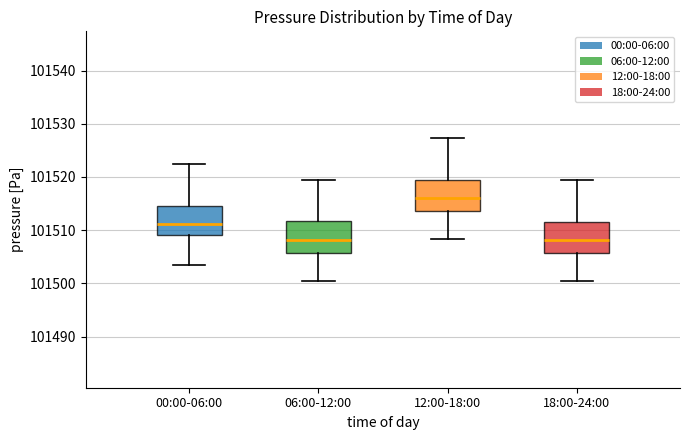

Reading left to right, read every box against the y-axis: the position of its median line, the range the box covers, and the ends of its whiskers. The values are not printed on the chart, so give them approximately, as read against the axis.

00:00-06:00: median 101511, box 101509 to 101515, whiskers 101503 to 101522
06:00-12:00: median 101508, box 101506 to 101512, whiskers 101500 to 101519
12:00-18:00: median 101516, box 101514 to 101520, whiskers 101508 to 101527
18:00-24:00: median 101508, box 101506 to 101512, whiskers 101500 to 101519